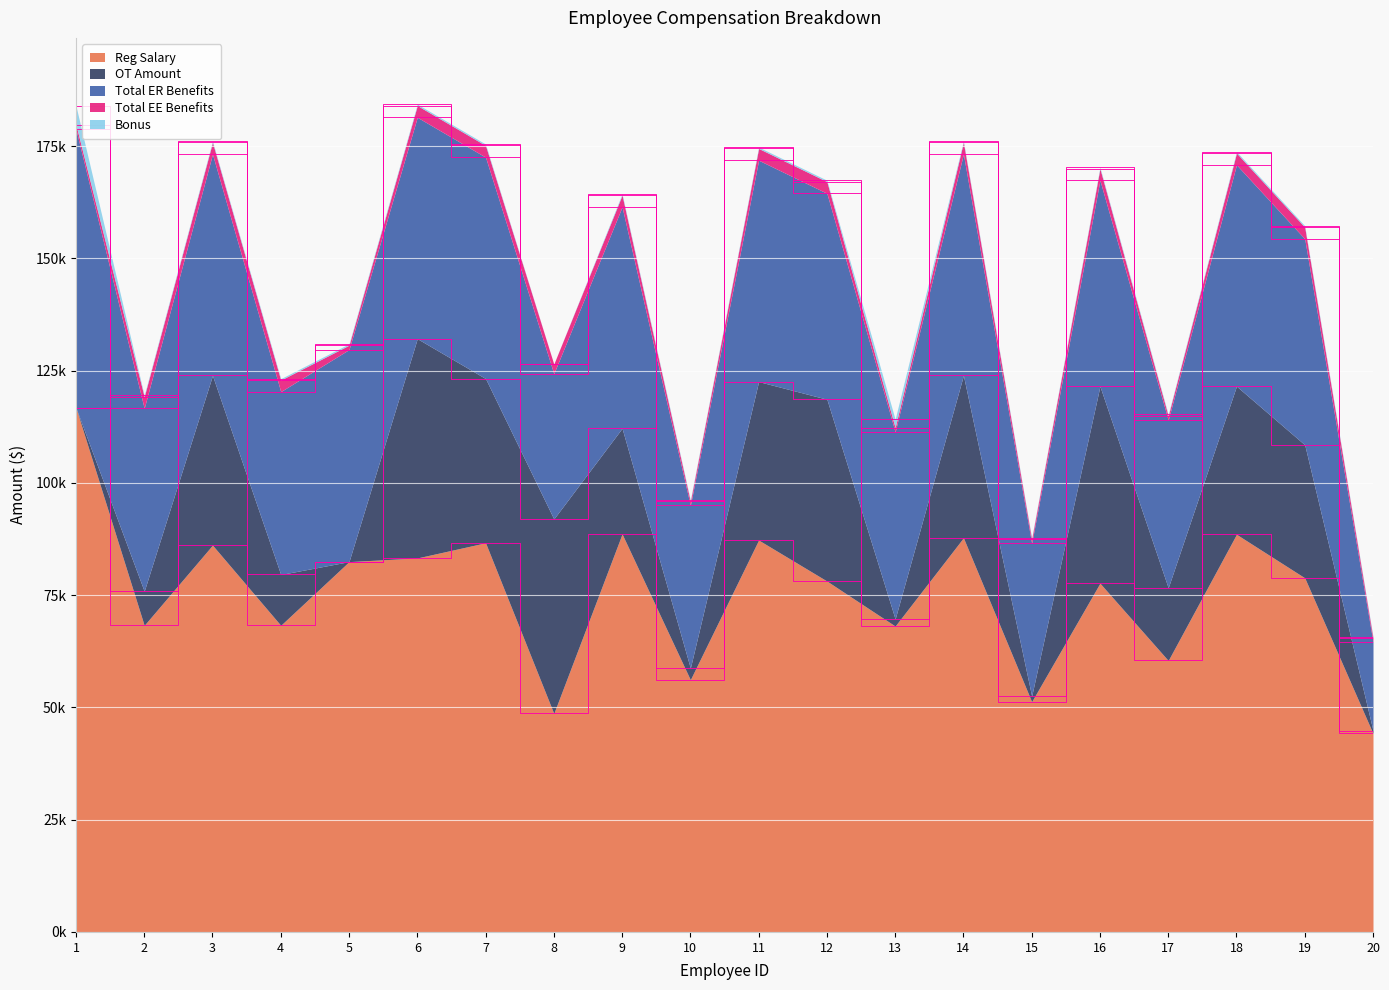

How many lines are shown in the chart?

5